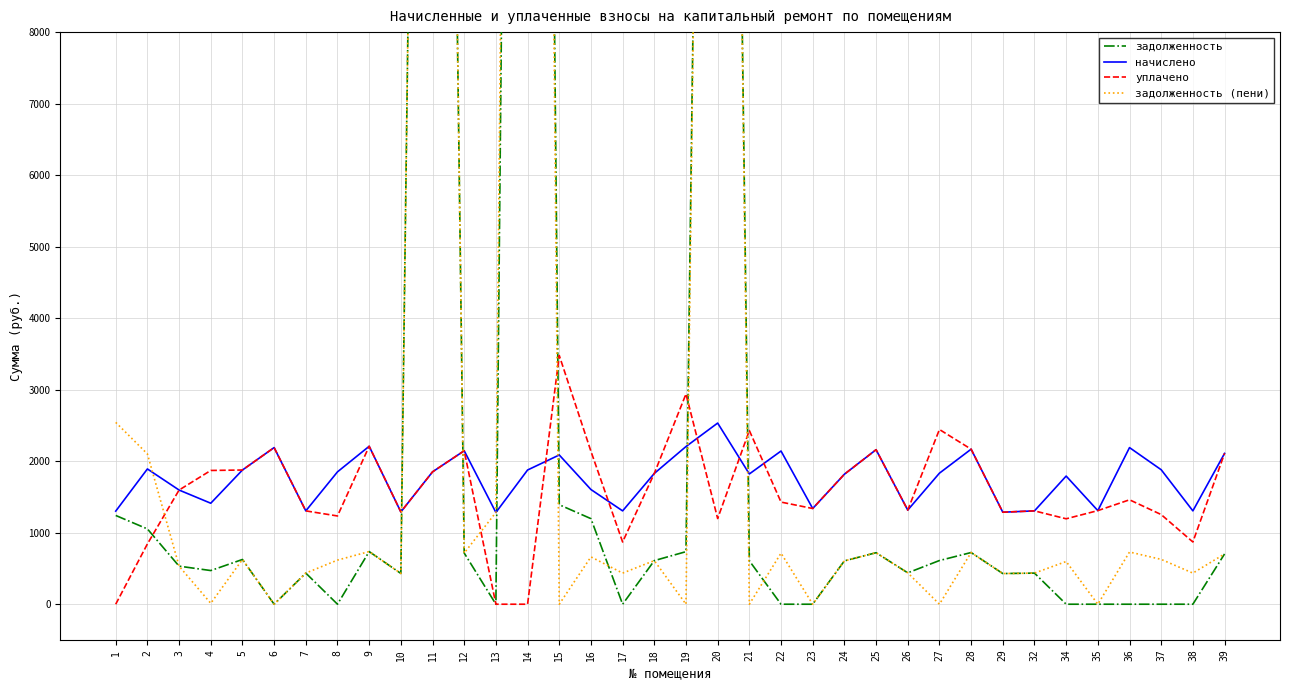

How many intersections are there between задолженность and задолженность (пени)?

5